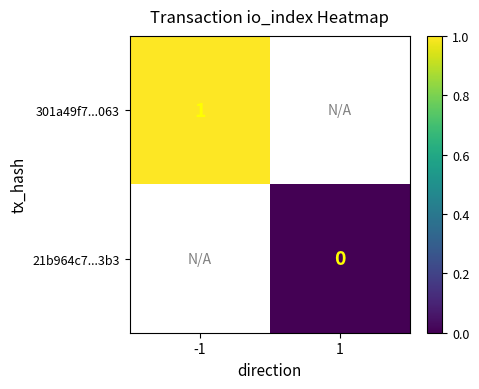

Which series has the largest total across all categories?

301a49f7...063